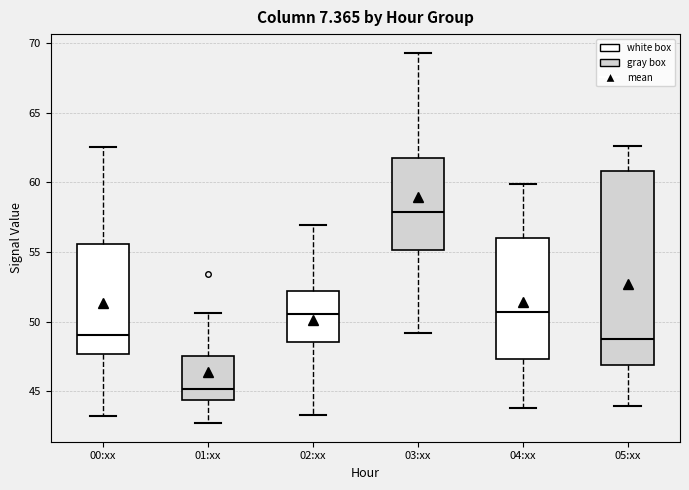

Reading left to right, transcribe this box plot: for each box, give where its median line is, the range the box spans, and where its two whiskers end, as read against the y-axis. The values are not printed on the chart, so give them approximately, as read against the axis.

00:xx: median 49.0, box 47.5 to 55.5, whiskers 43.0 to 62.5
01:xx: median 45.0, box 44.5 to 47.5, whiskers 42.5 to 50.5
02:xx: median 50.5, box 48.5 to 52.0, whiskers 43.5 to 57.0
03:xx: median 58.0, box 55.0 to 62.0, whiskers 49.0 to 69.5
04:xx: median 50.5, box 47.5 to 56.0, whiskers 44.0 to 60.0
05:xx: median 49.0, box 47.0 to 61.0, whiskers 44.0 to 62.5